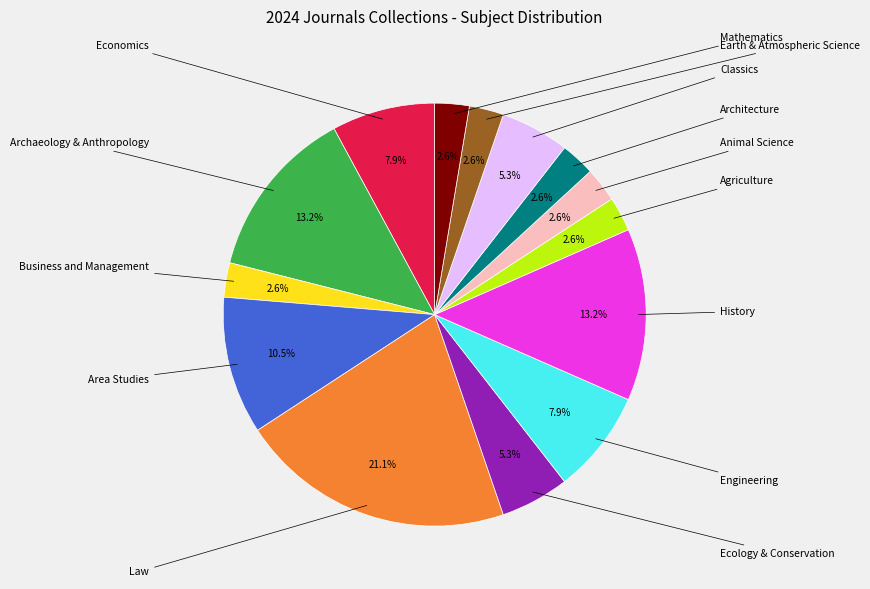

Does any single category account for the majority?

No